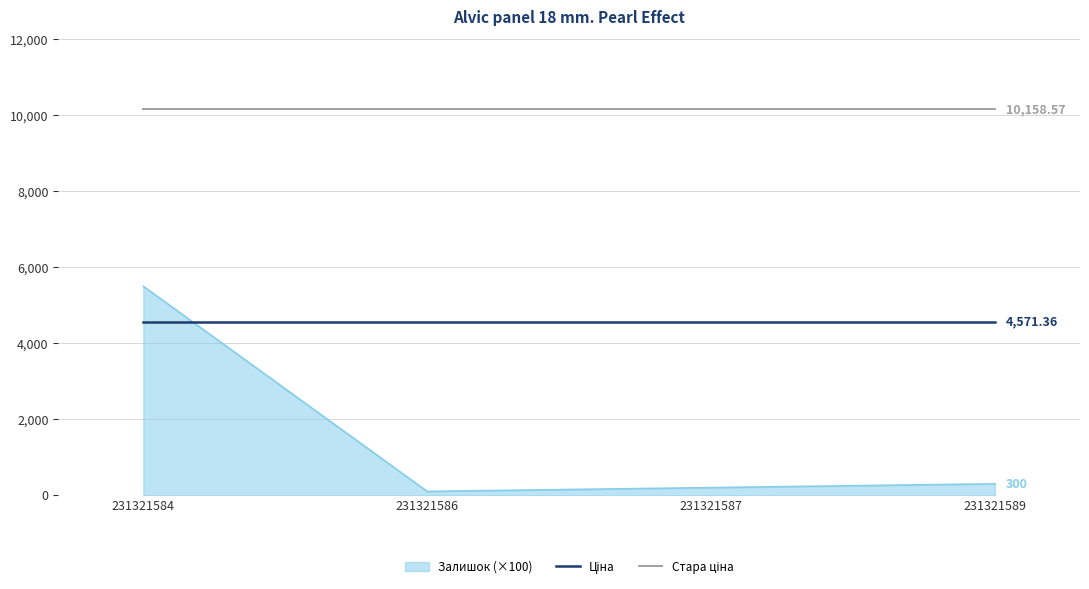

Which series has the largest range (max minus min)?

Залишок (×100)